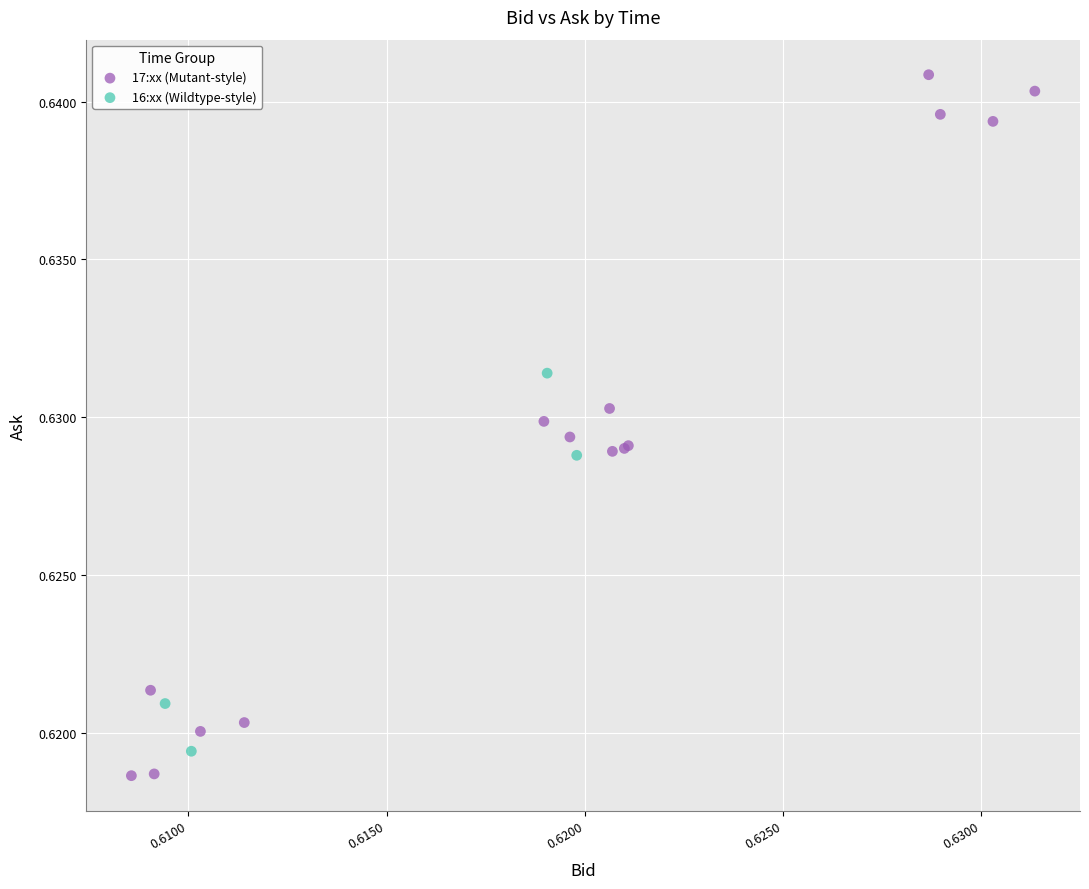

Which series contains the highest Y value?

17:xx (Mutant-style)